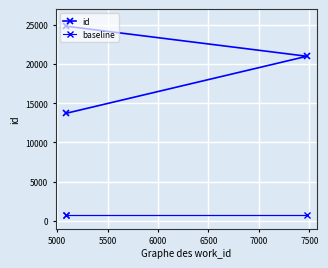

What is the minimum value shown in the chart?

685.2